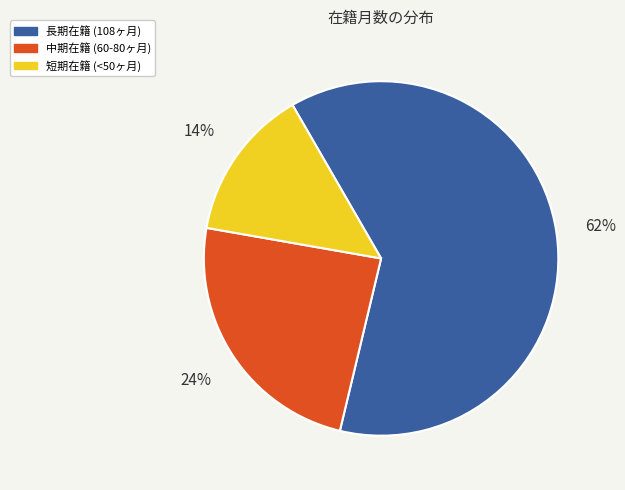

To the nearest percent, what percentage of the pie is 長期在籍 (108ヶ月)?

62%